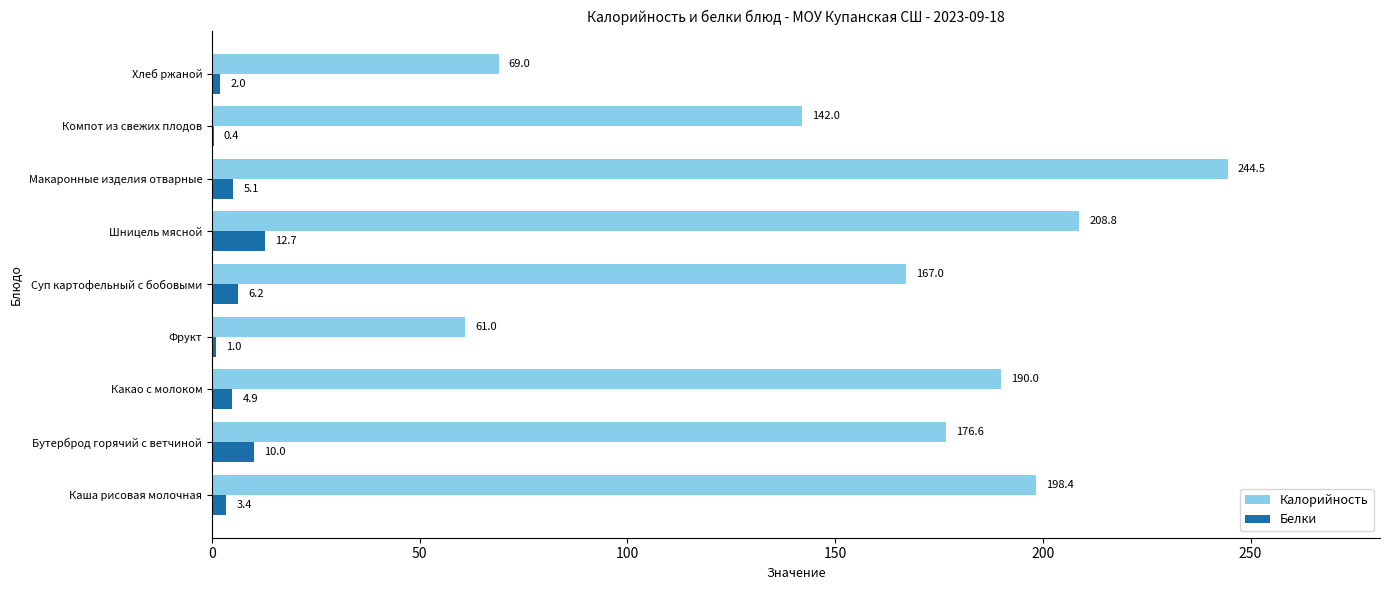

At which category is the sum across all series the highest?

Макаронные изделия отварные